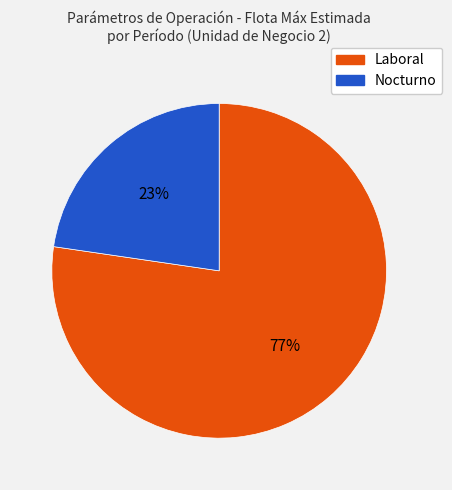

Does any single category account for the majority?

Yes